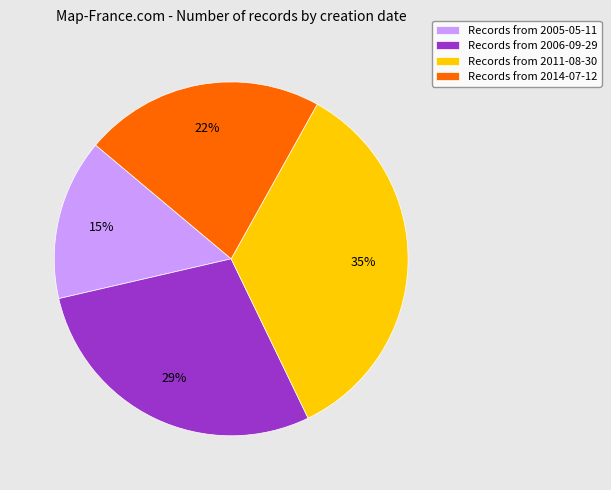

To the nearest percent, what percentage of the pie is Records from 2005-05-11?

15%